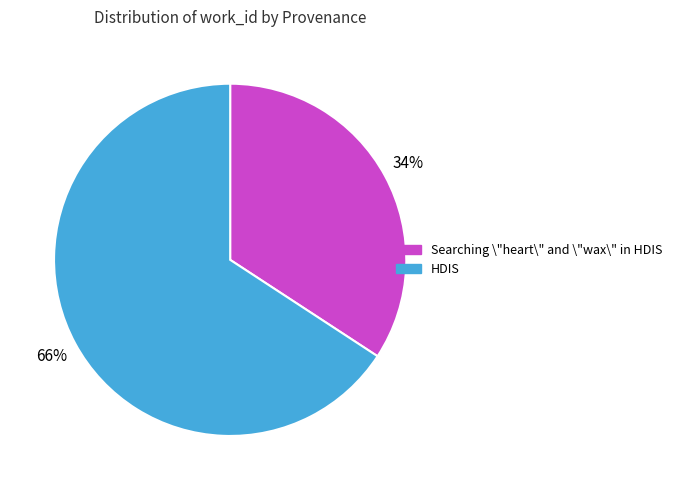

Which slice is the largest?

HDIS